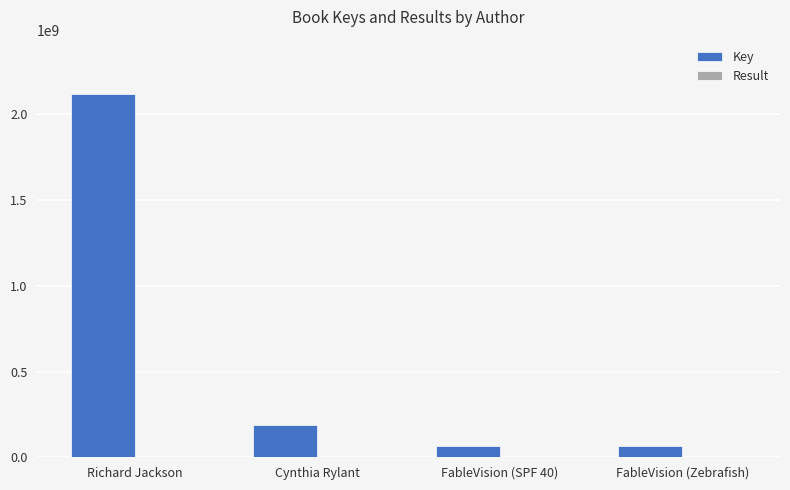

At which label does Key reach its peak?

Richard Jackson